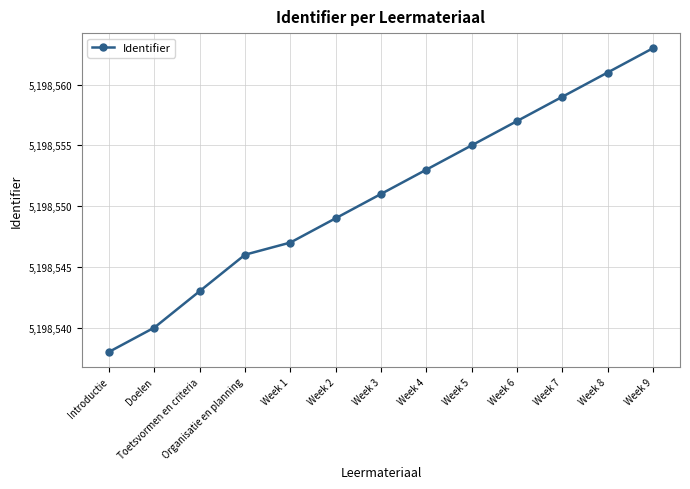

List the labels in order of value, largest first.

Week 9, Week 8, Week 7, Week 6, Week 5, Week 4, Week 3, Week 2, Week 1, Organisatie en planning, Toetsvormen en criteria, Doelen, Introductie